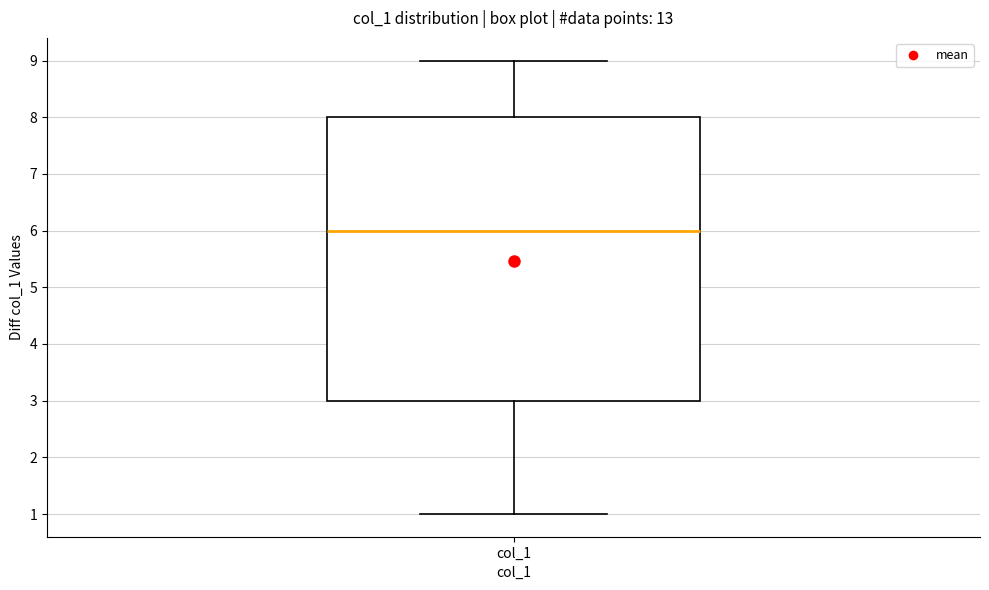

Where is the upper edge of the box for col_1 on the y-axis? The values are not printed on the chart, so give them approximately, as read against the axis.

8